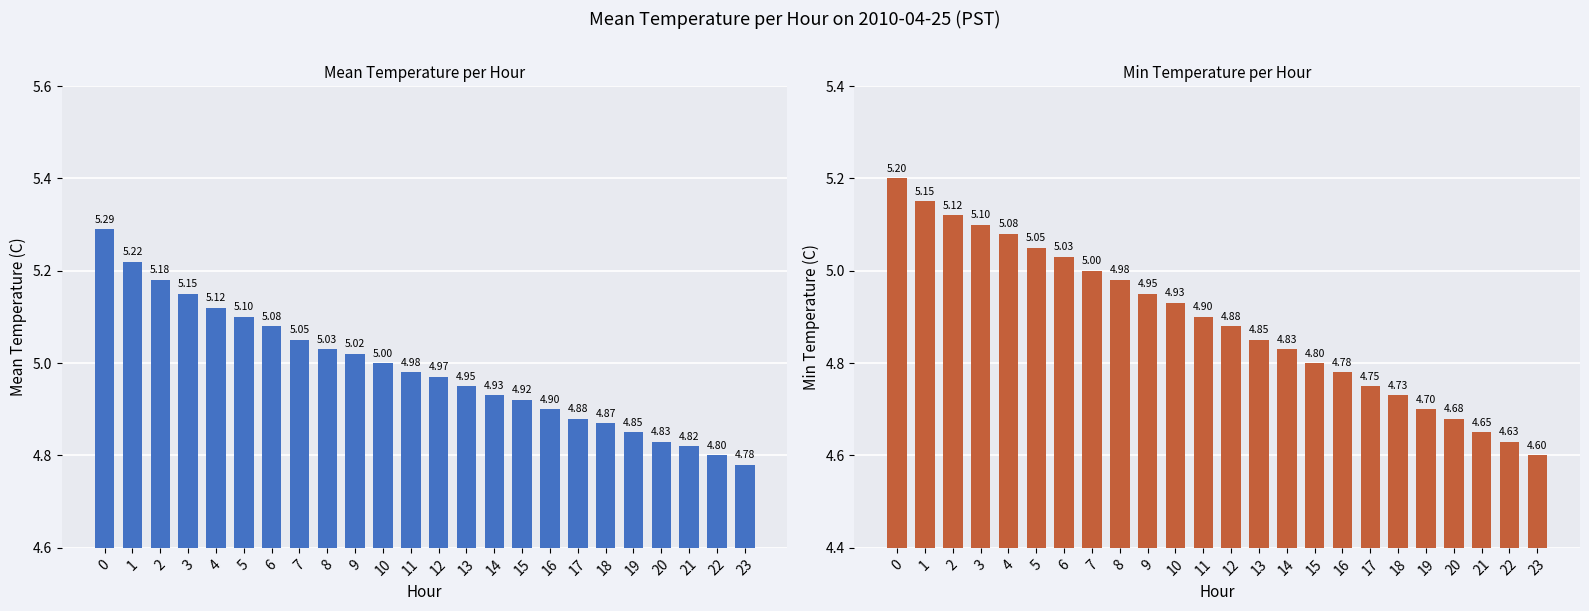

Is it true that Mean Temperature (C) equals 4.9 at 15?

True